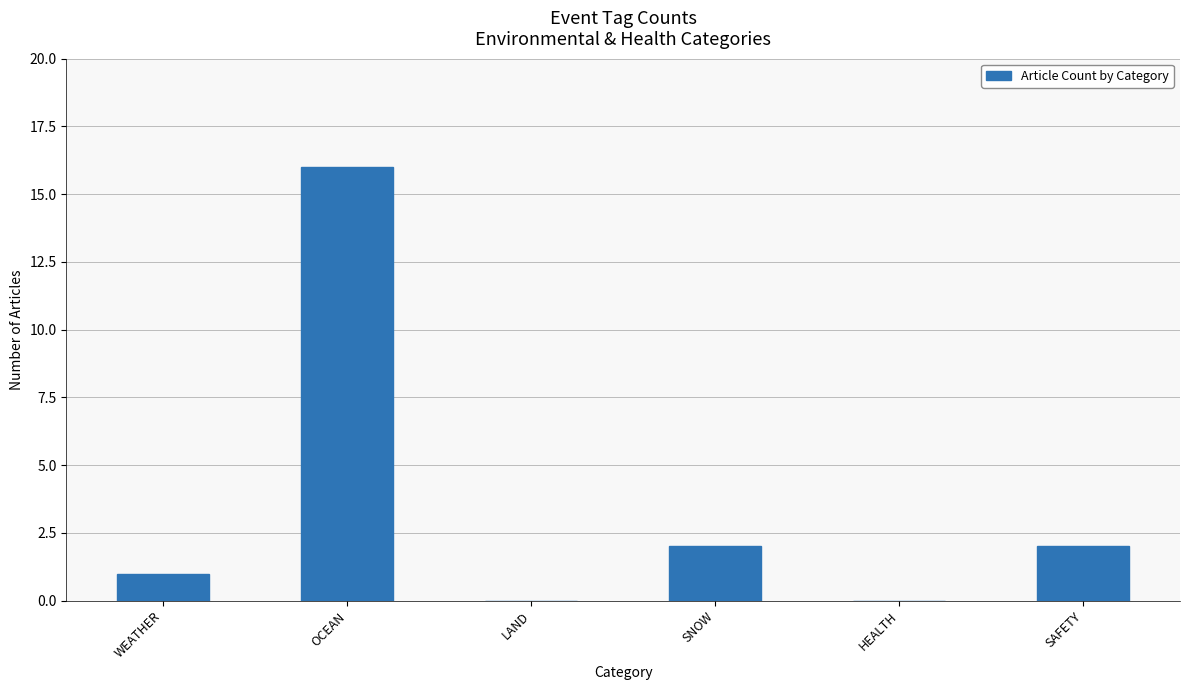

The value at SAFETY is 3. True or false?

False